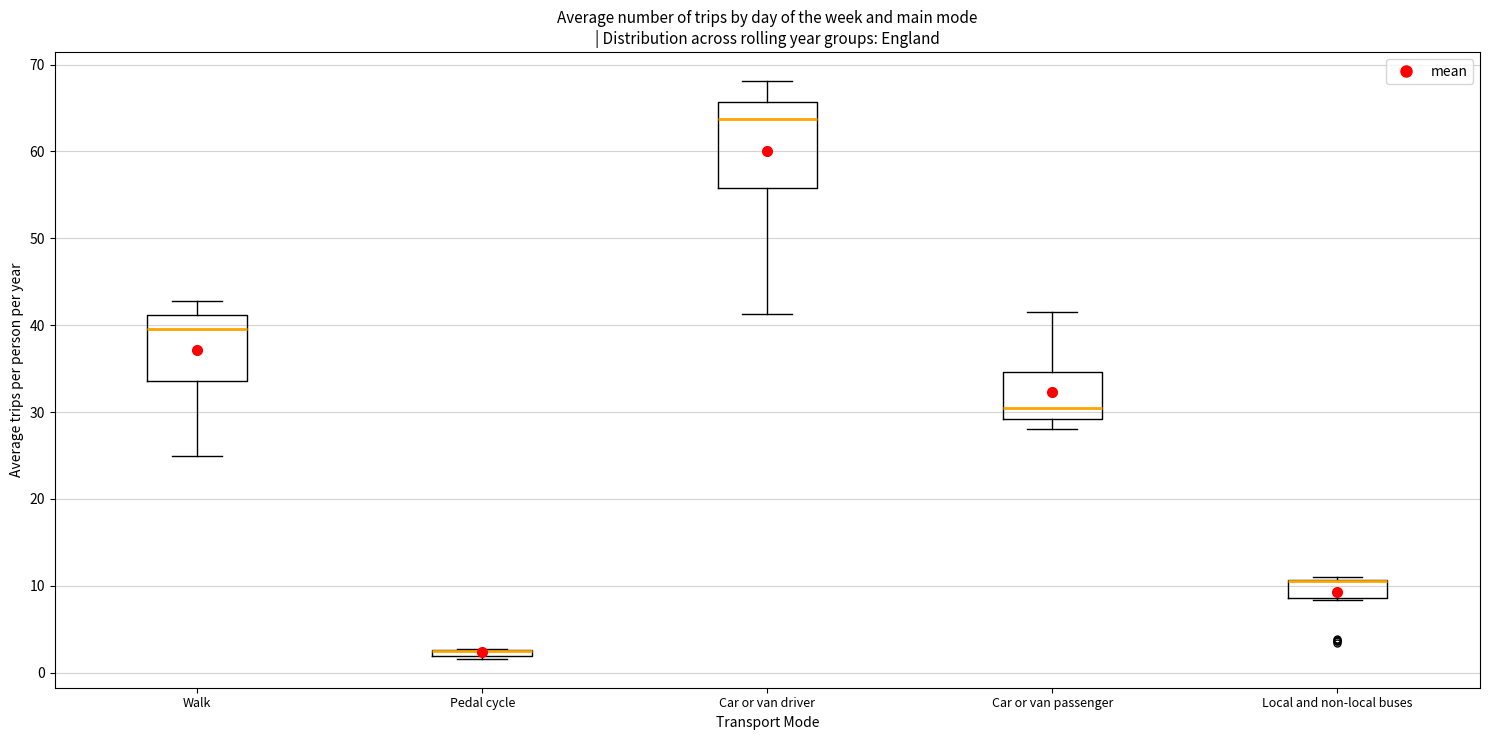

Which box is the tallest, from its lower edge to its upper edge?

Car or van driver